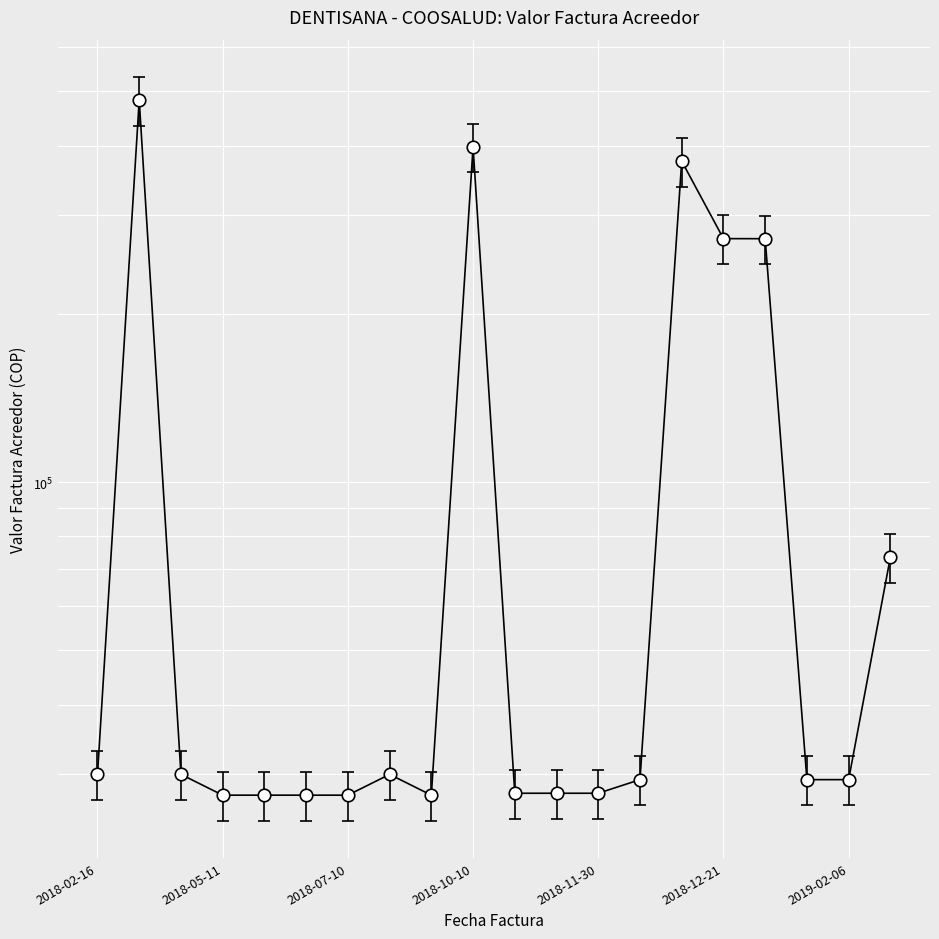

What is the greatest value displayed?

482460